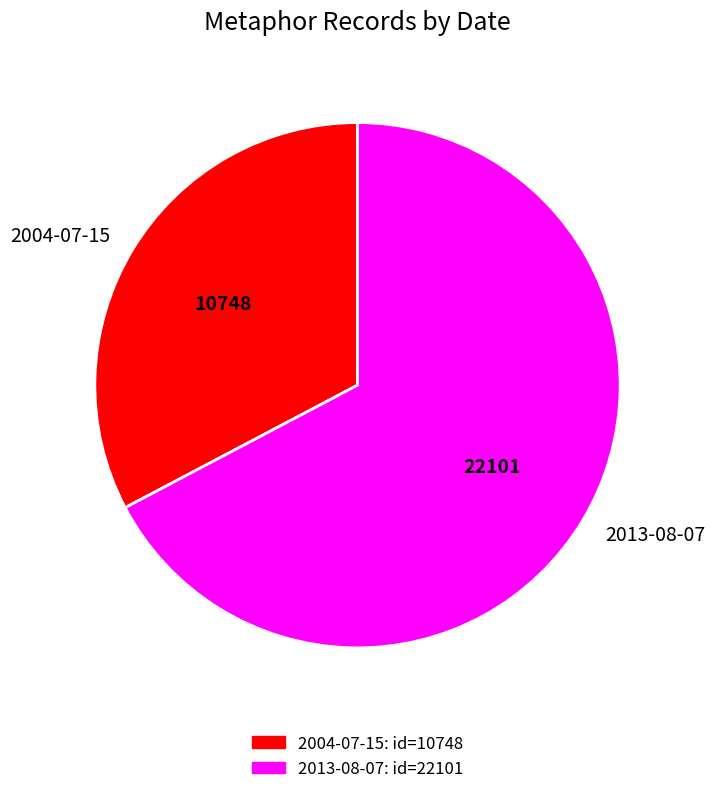

How many slices are in this pie chart?

2